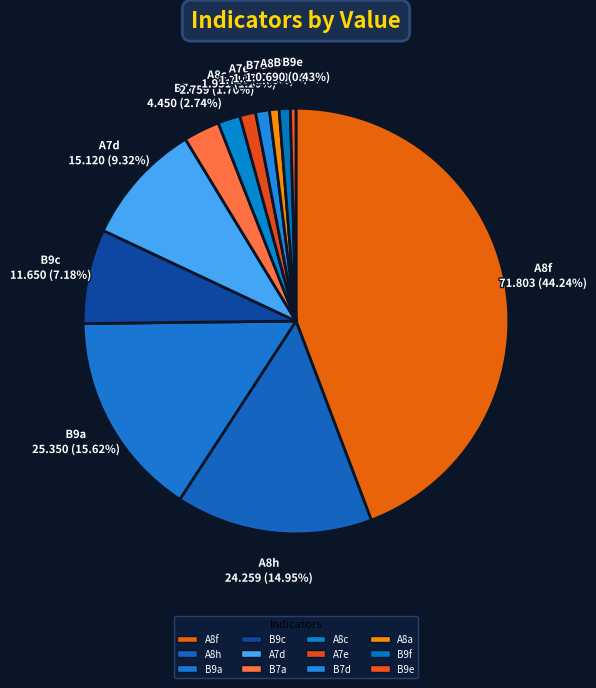

What is the smallest slice in the pie chart?

B9e